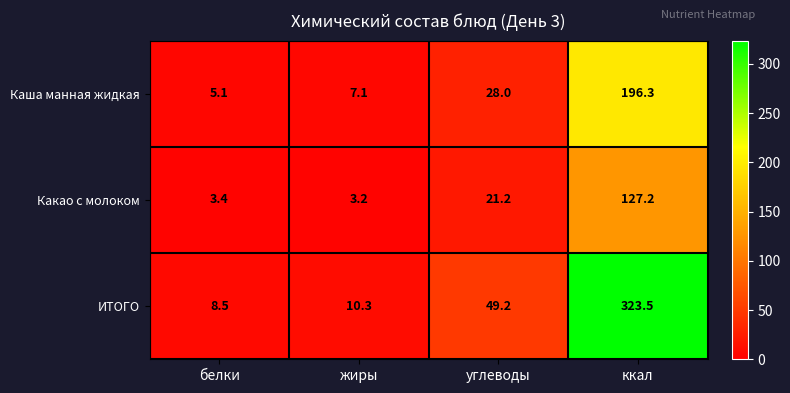

Count the number of categories in the chart.

4